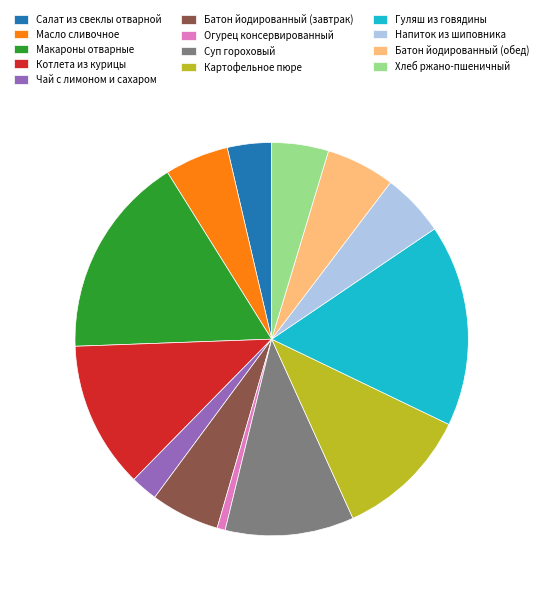

Approximately how many times larger is the value at Гуляш из говядины compared to Хлеб ржано-пшеничный?

3.6